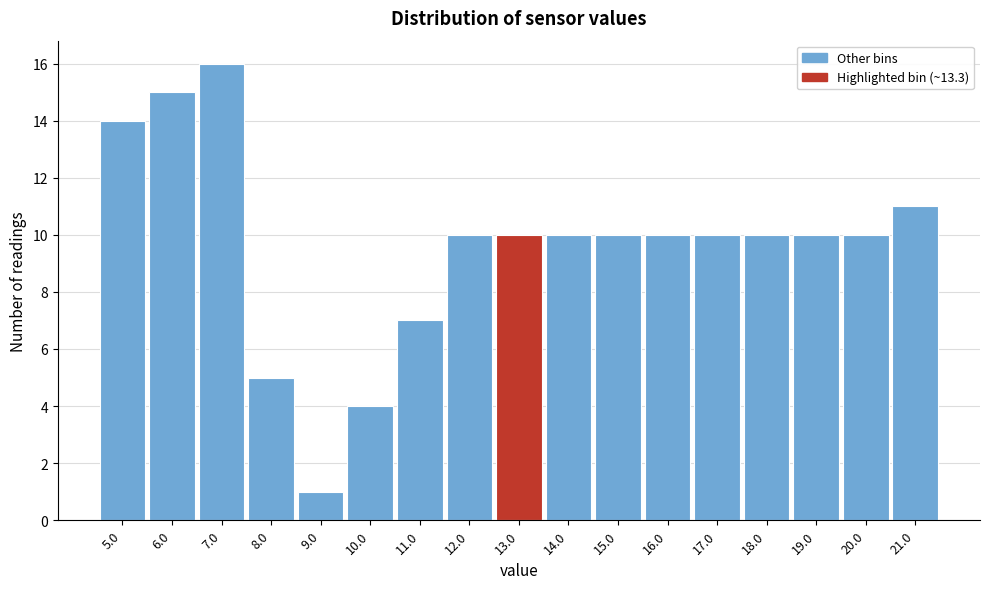

How tall is the bar that spans 7.5 to 8.5 on the x-axis? The values are not printed on the chart, so give them approximately, as read against the axis.

5